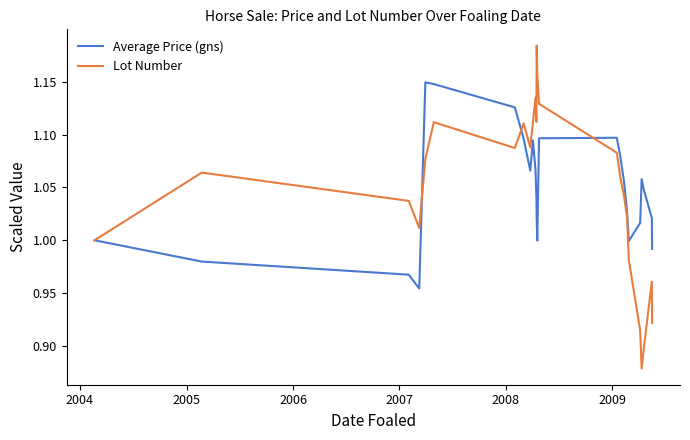

What is the difference between the maximum and minimum values in the Lot Number series?

0.3